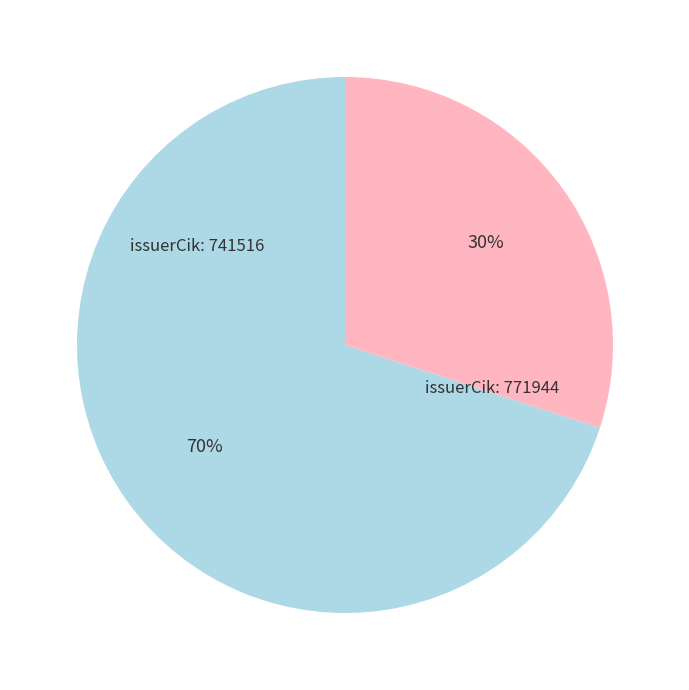

True or false: issuerCik: 741516 accounts for 70% of the total.

True